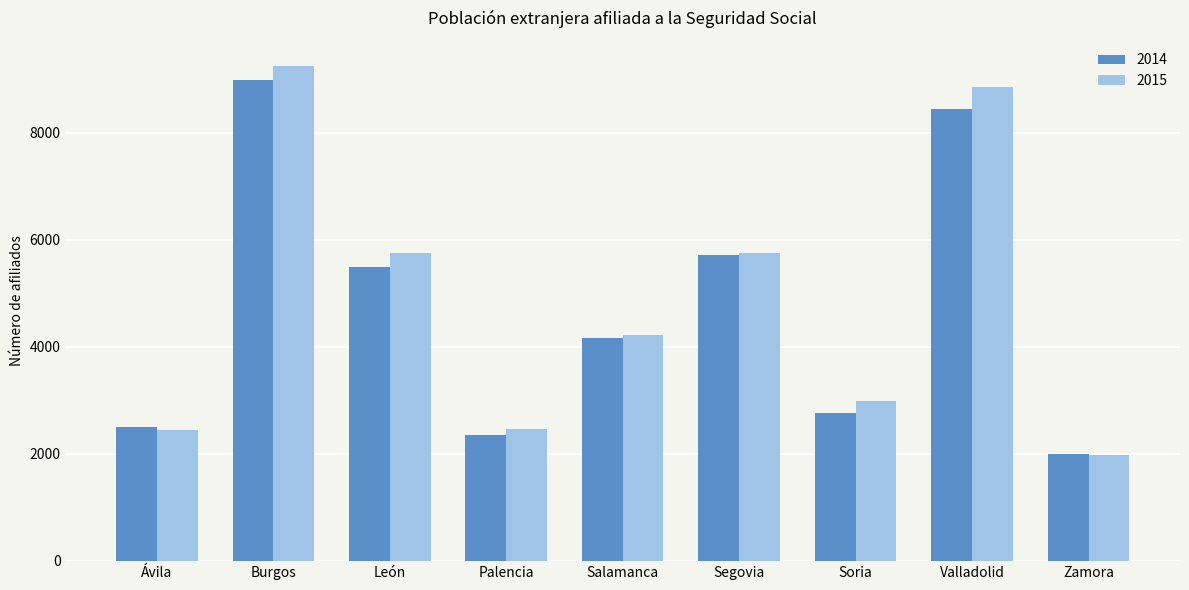

Read the 2015 value at Soria.

2991